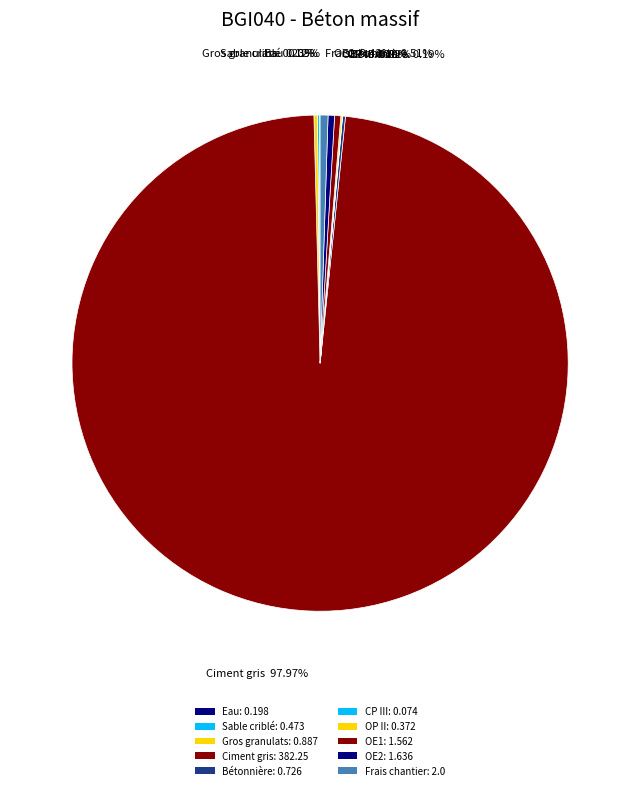

How many segments does this pie chart have?

10